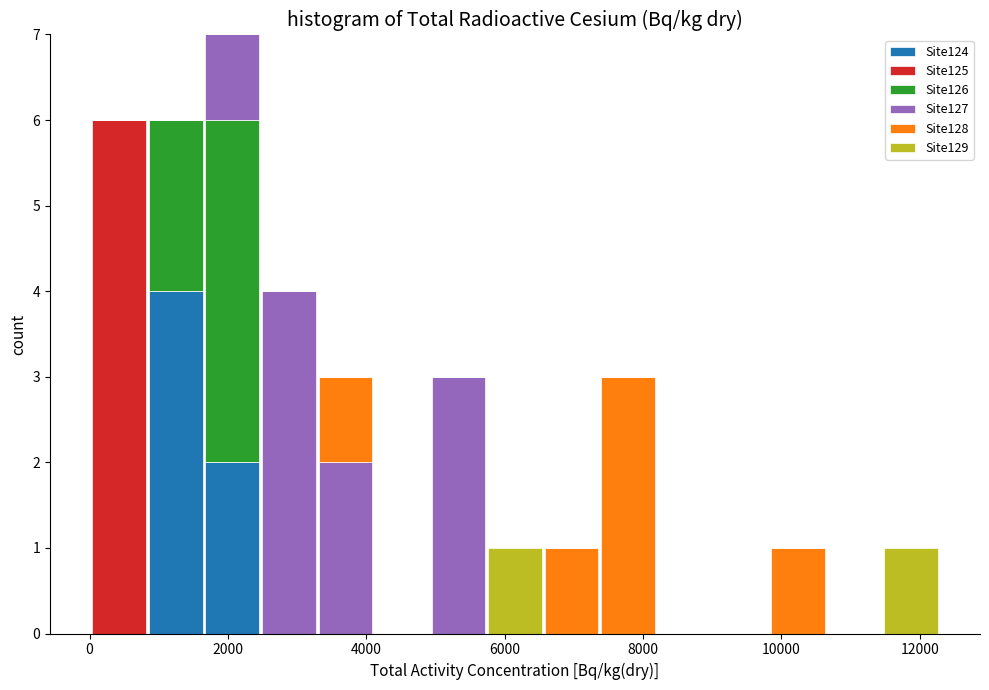

Which range on the x-axis has the tallest stacked bar (by total height)?

1600 to 2400